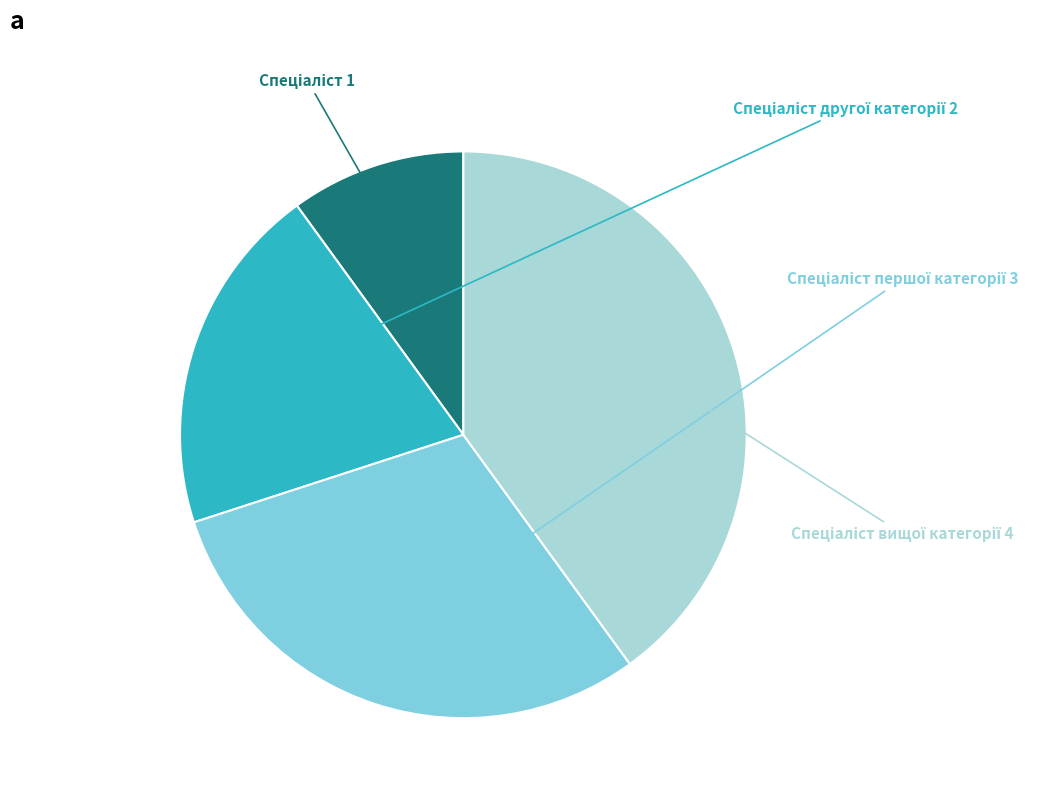

Is there any slice that represents more than half of the pie?

No